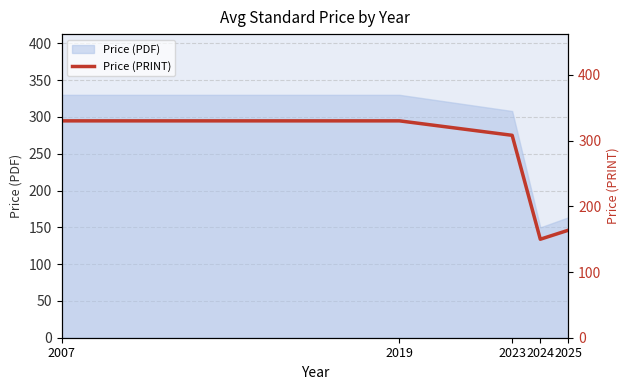

What is the greatest value displayed?

330.0